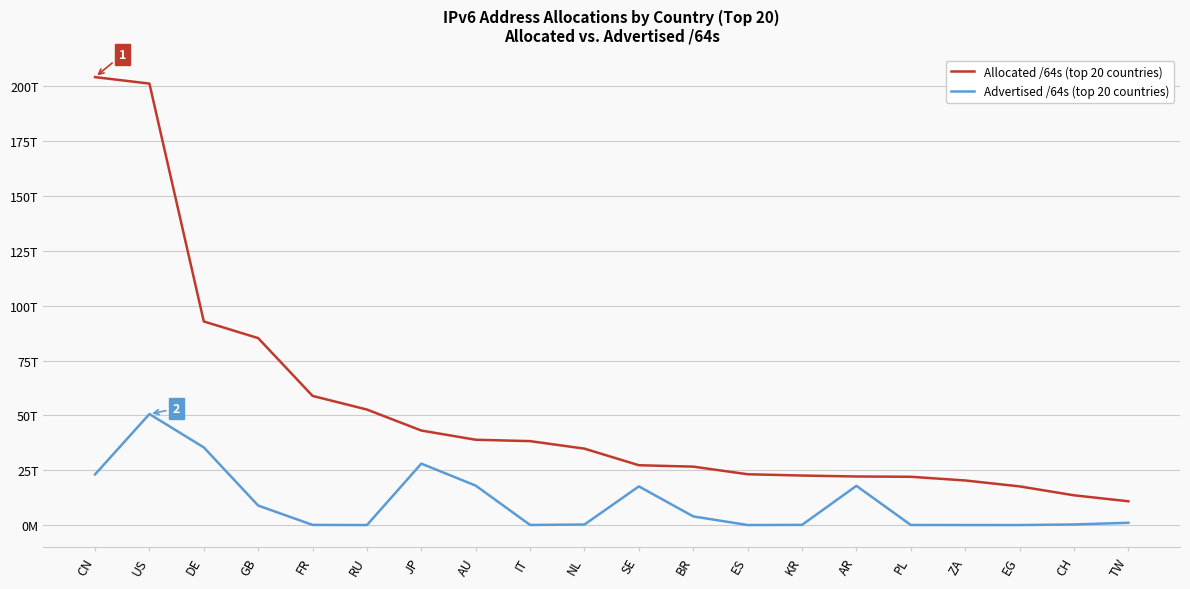

True or false: Advertised /64s (top 20 countries) has more than 2 interior local peaks.

True